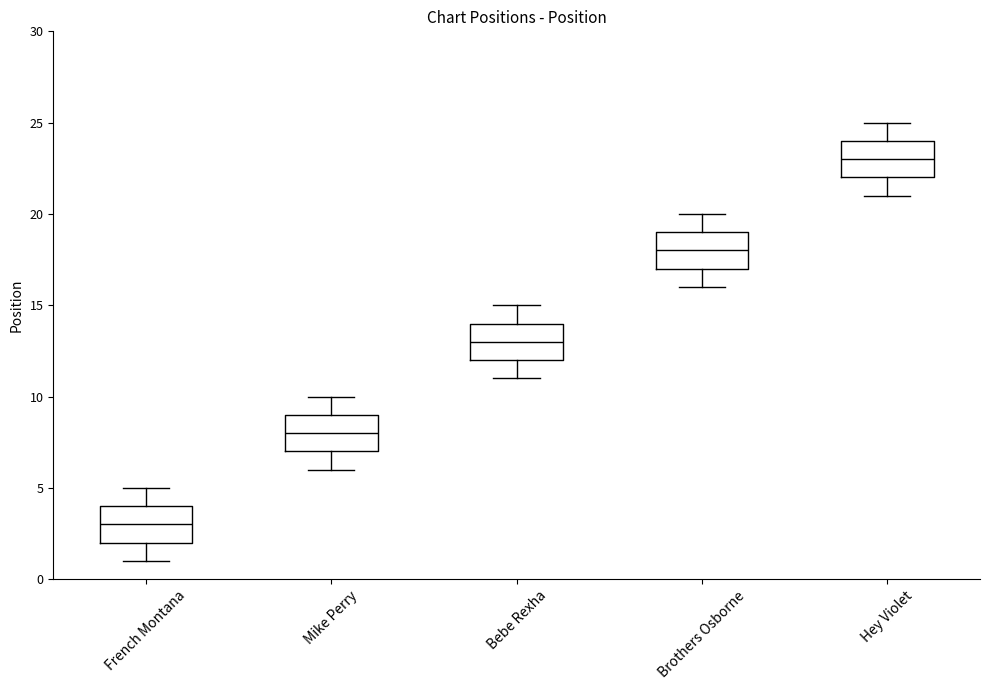

Which box's median line is the lowest?

French Montana